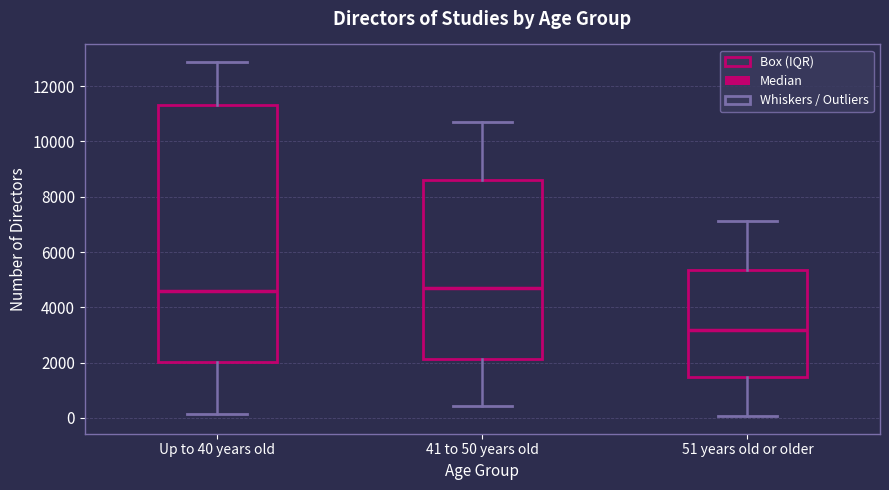

Where does the lower whisker of the box for 41 to 50 years old end on the y-axis? The values are not printed on the chart, so give them approximately, as read against the axis.

400